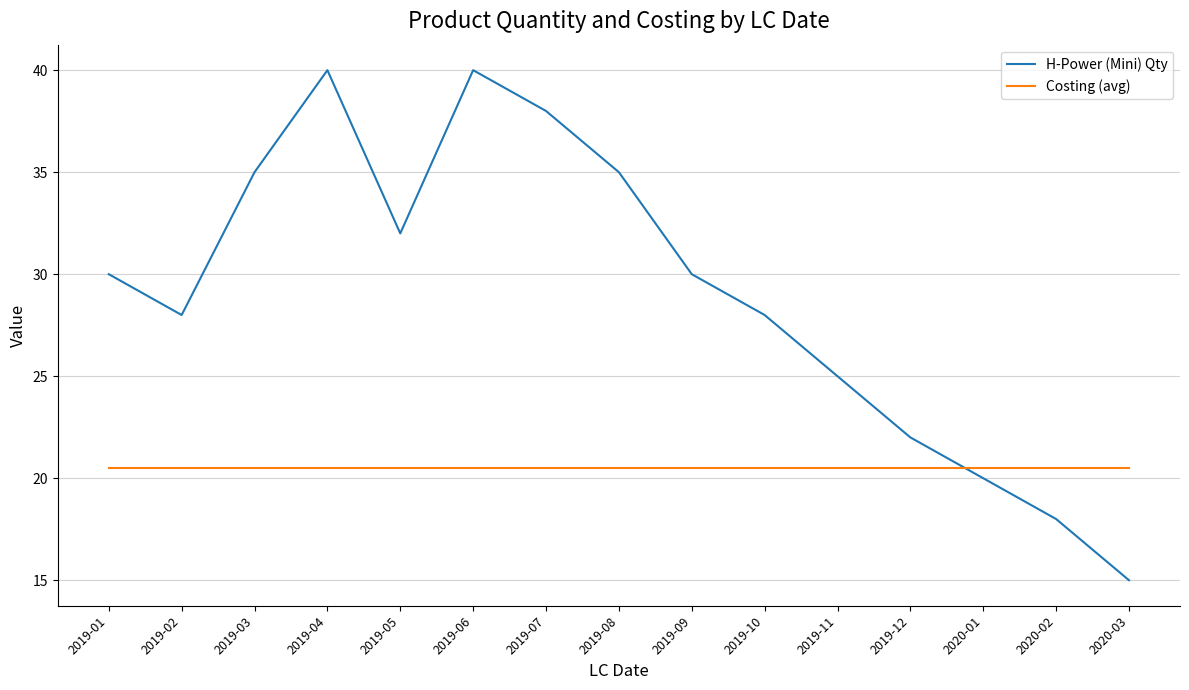

Which series has the largest total across all categories?

H-Power (Mini) Qty